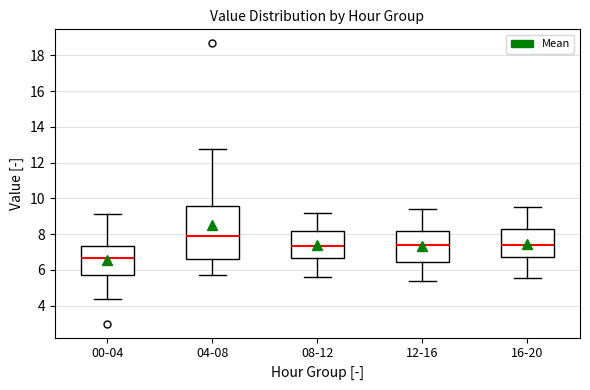

Which box has the lowest median line?

00-04